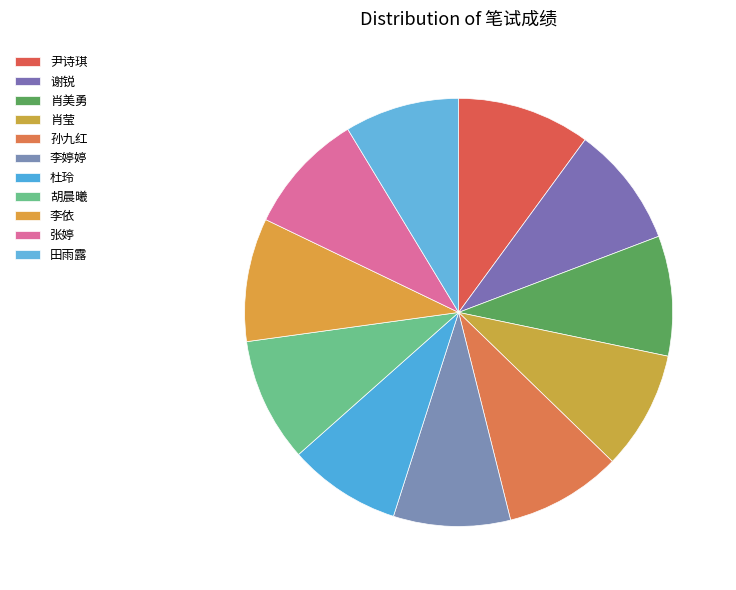

What is the ratio of the value at 胡晨曦 to the value at 肖莹?

1.0